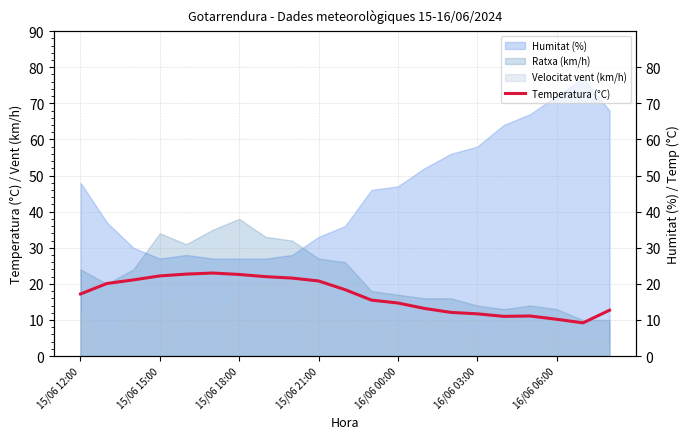

What position from the left is 10?

11